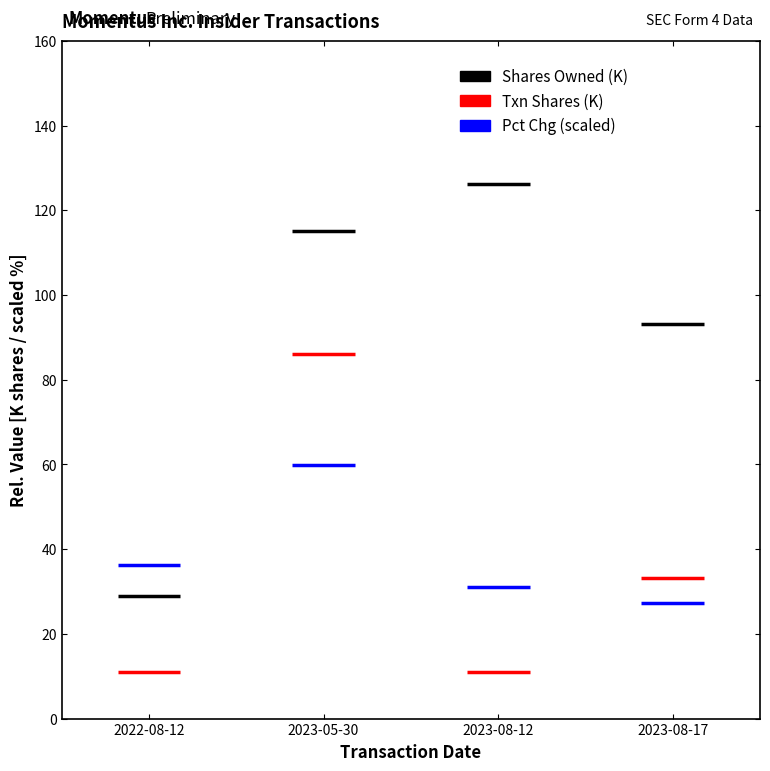

Is it true that Shares Owned (K) equals 12.2 at 2022-08-12?

False